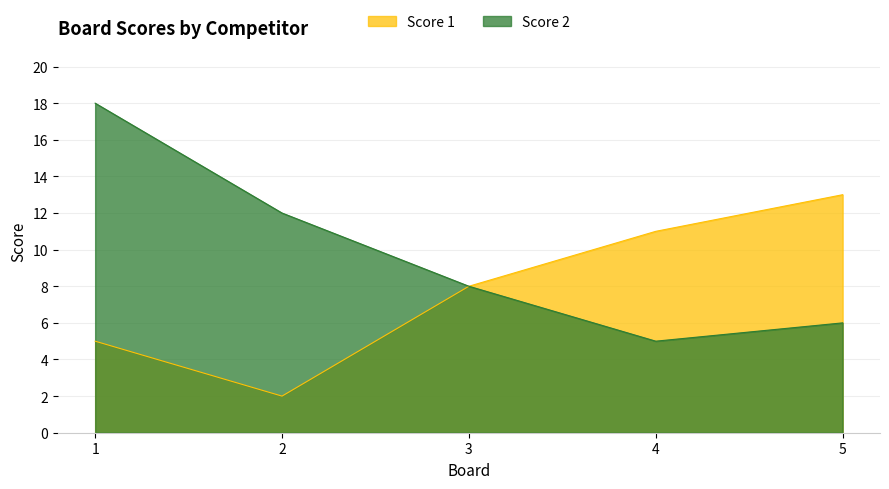

Which label corresponds to the smallest value in the chart?

2